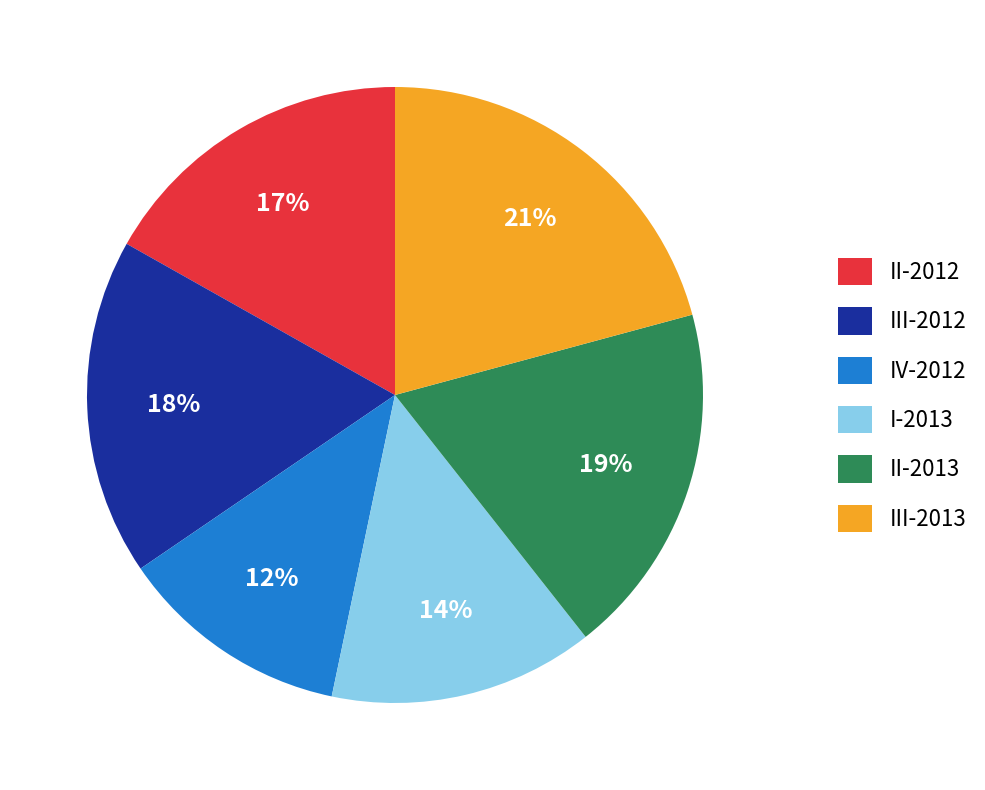

Is the sum of IV-2012 and III-2012 greater than half?

No